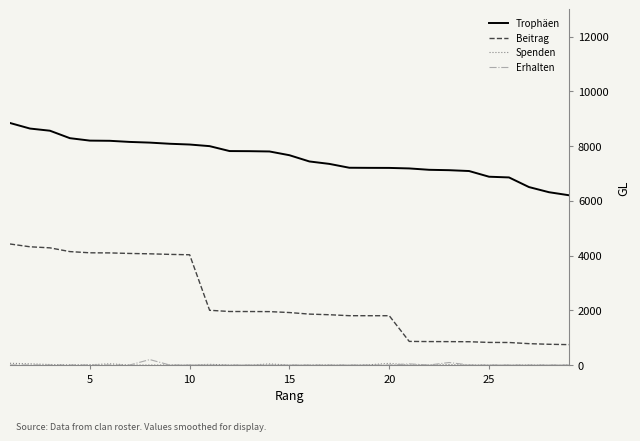

What is the lowest value of the Trophäen series?

6205